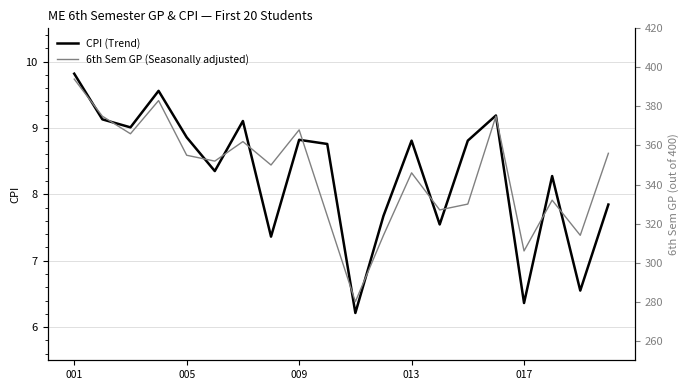

The value of CPI (Trend) at 013 is 2.2. True or false?

False